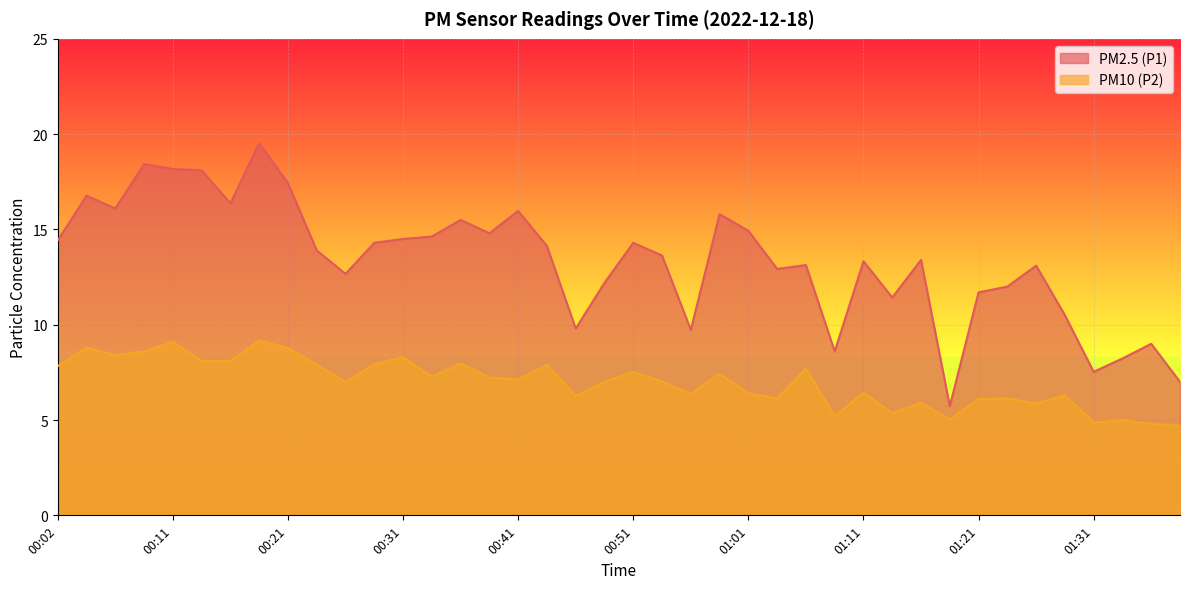

Is it true that PM2.5 (P1) equals 8.1 at 01:21?

False